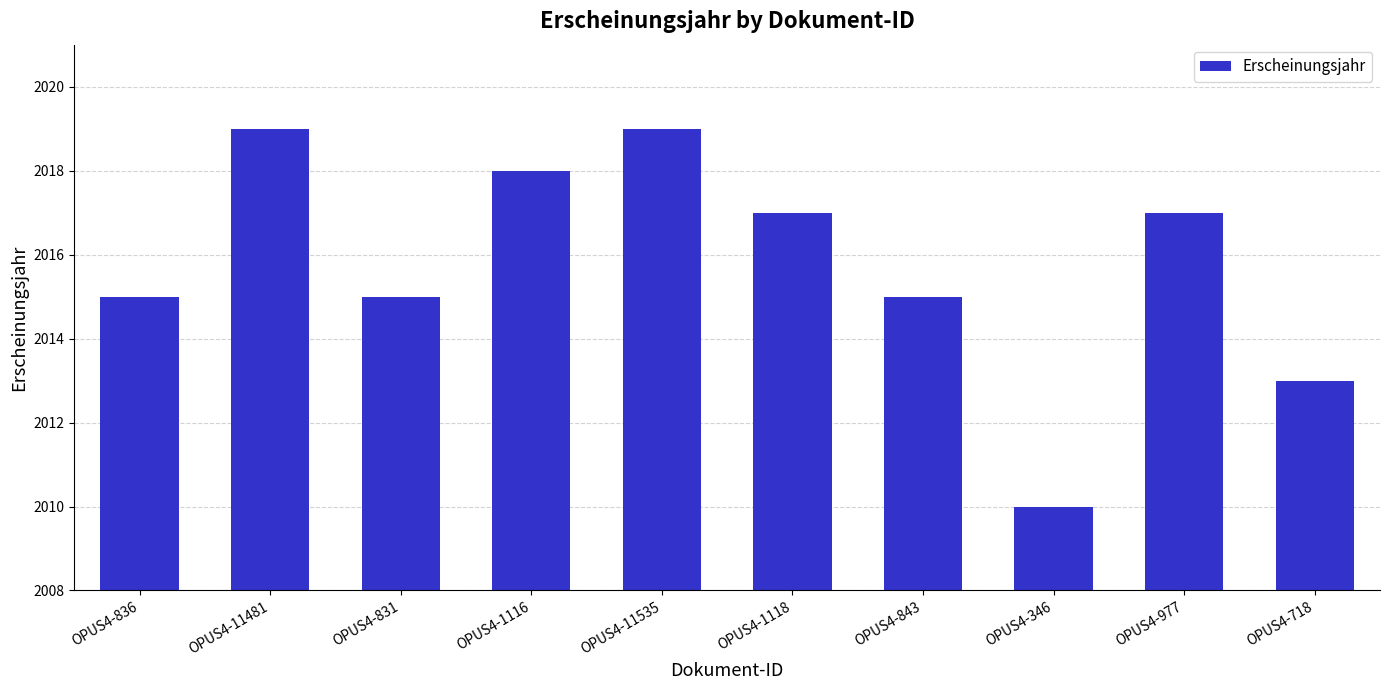

True or false: the data shows 2624 at OPUS4-1116.

False